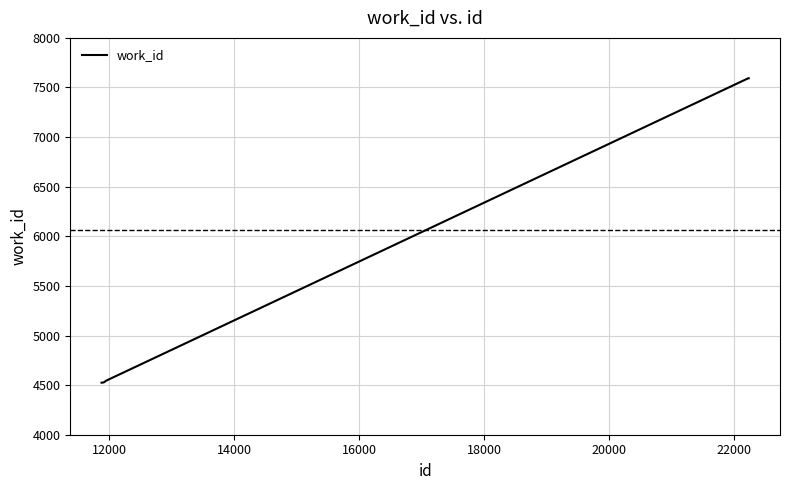

What is the minimum value shown in the chart?

4525